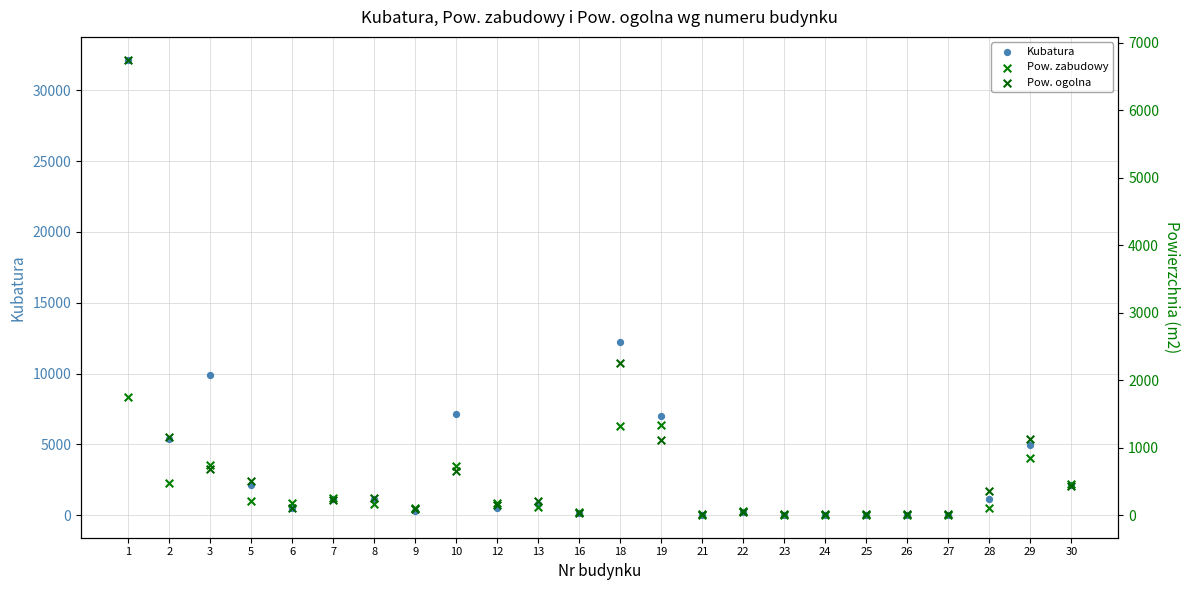

At how many categories does at least one series exceed 29934?

1